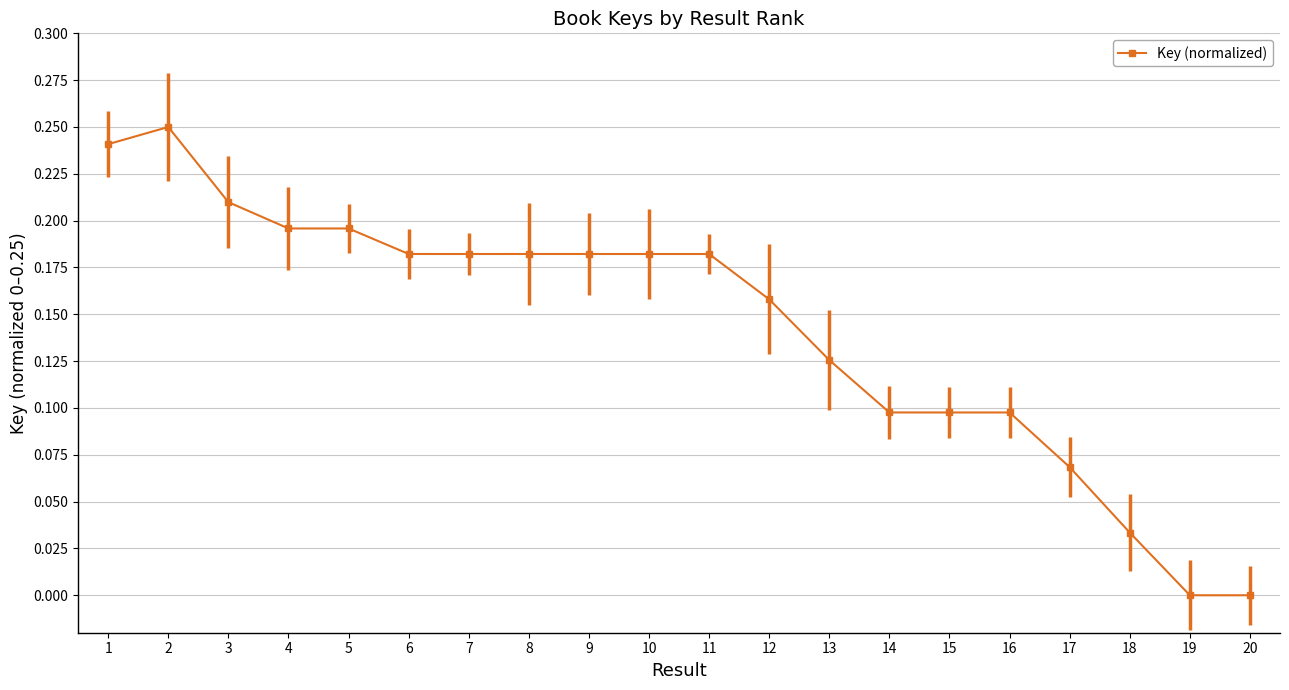

The value at 14 is 0.1. True or false?

True